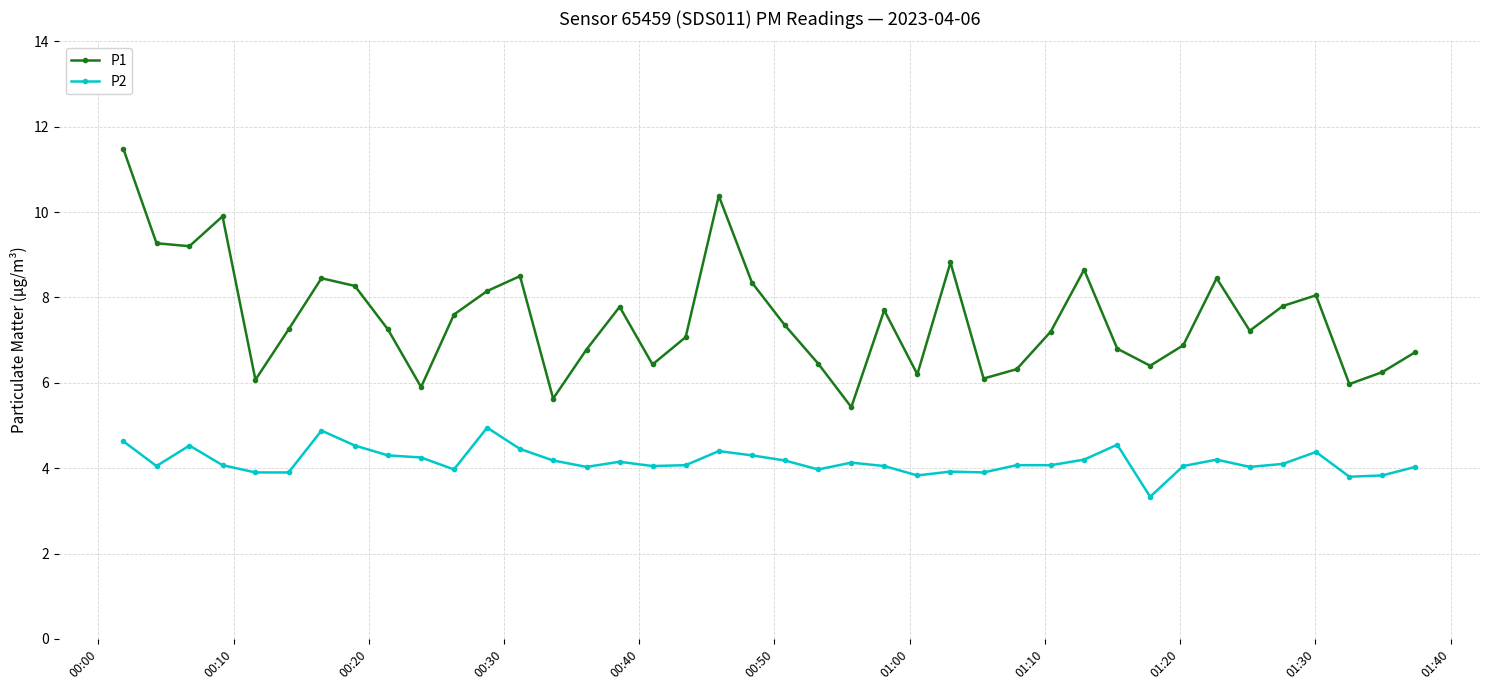

What are all the series names shown in the legend?

P1, P2